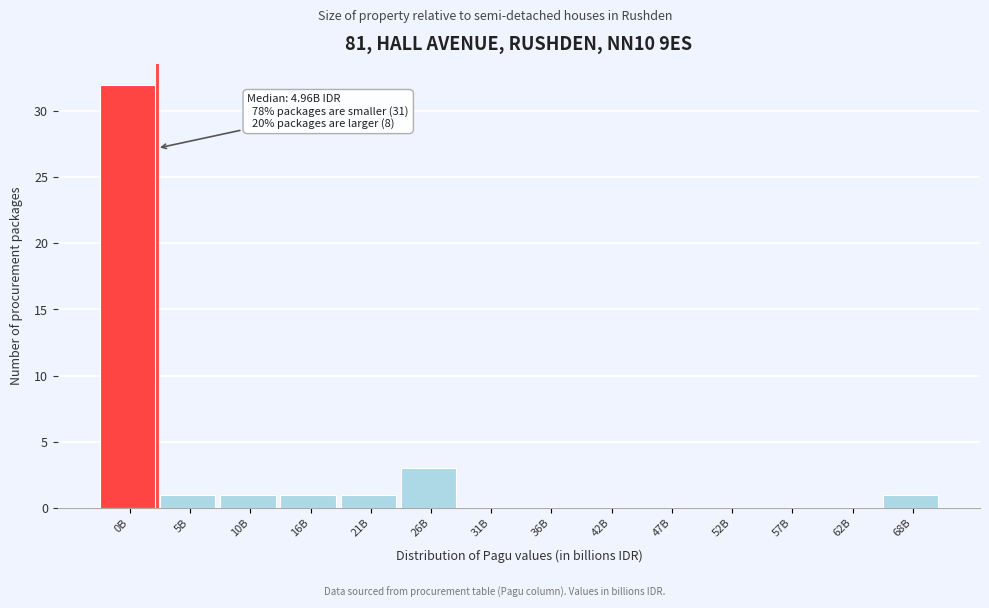

Reading left to right, transcribe all the data shown in this chart.

0B=32	5B=1	10B=1	16B=1	21B=1	26B=3	31B=0	36B=0	42B=0	47B=0	52B=0	57B=0	62B=0	68B=1